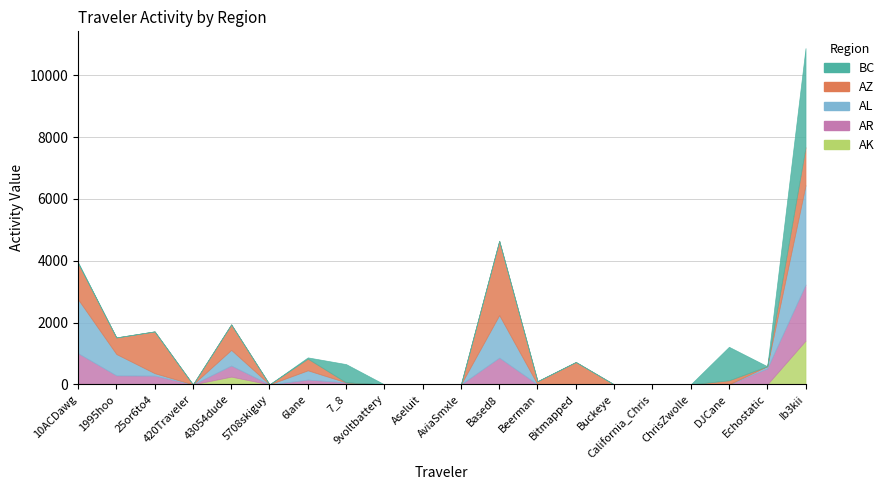

At which label does Total reach its minimum?

AviaSmxle